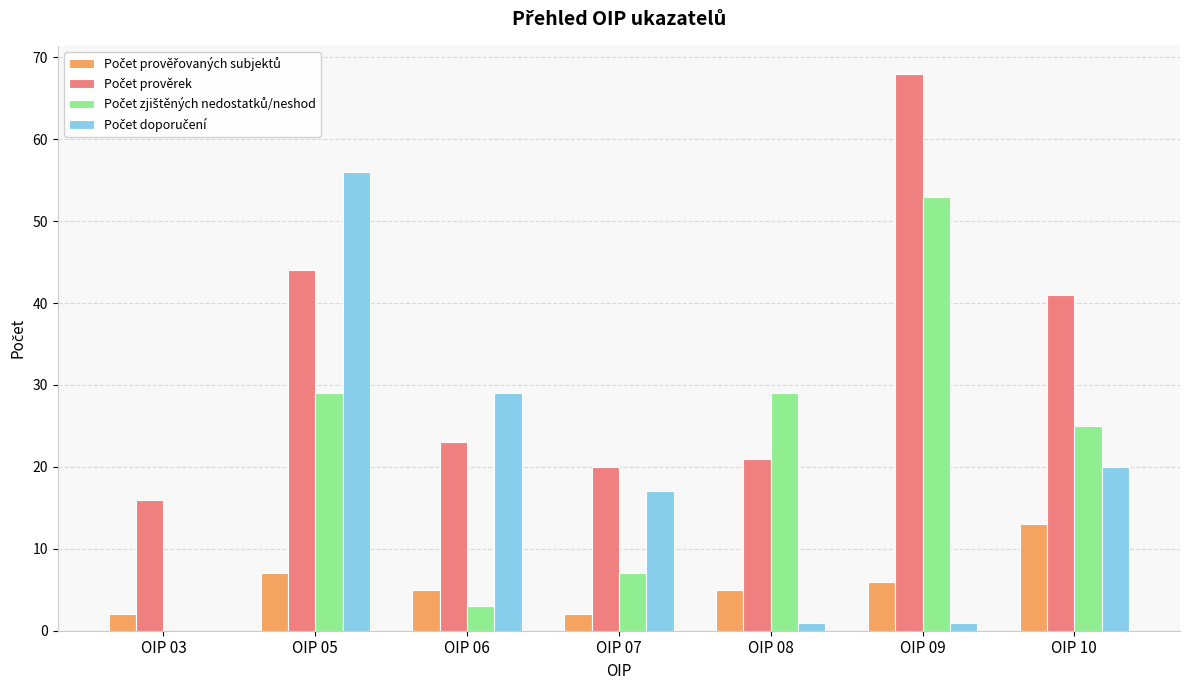

At which category is the sum across all series the highest?

OIP 05